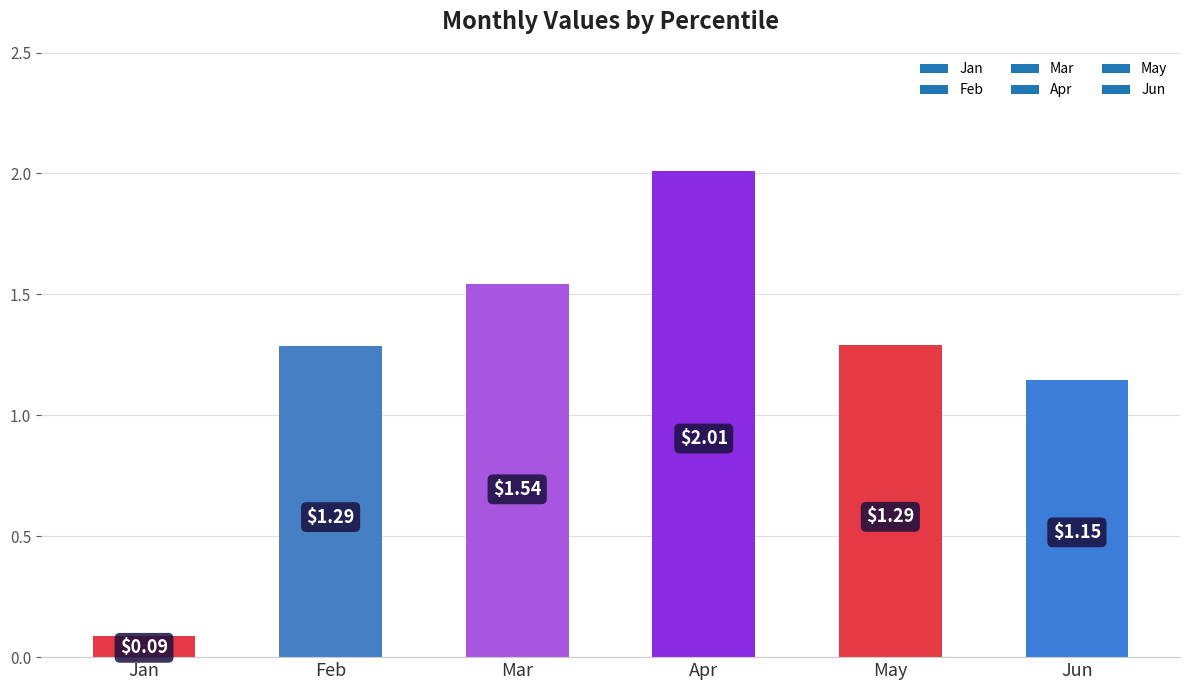

Between May and Mar, which is larger?

Mar